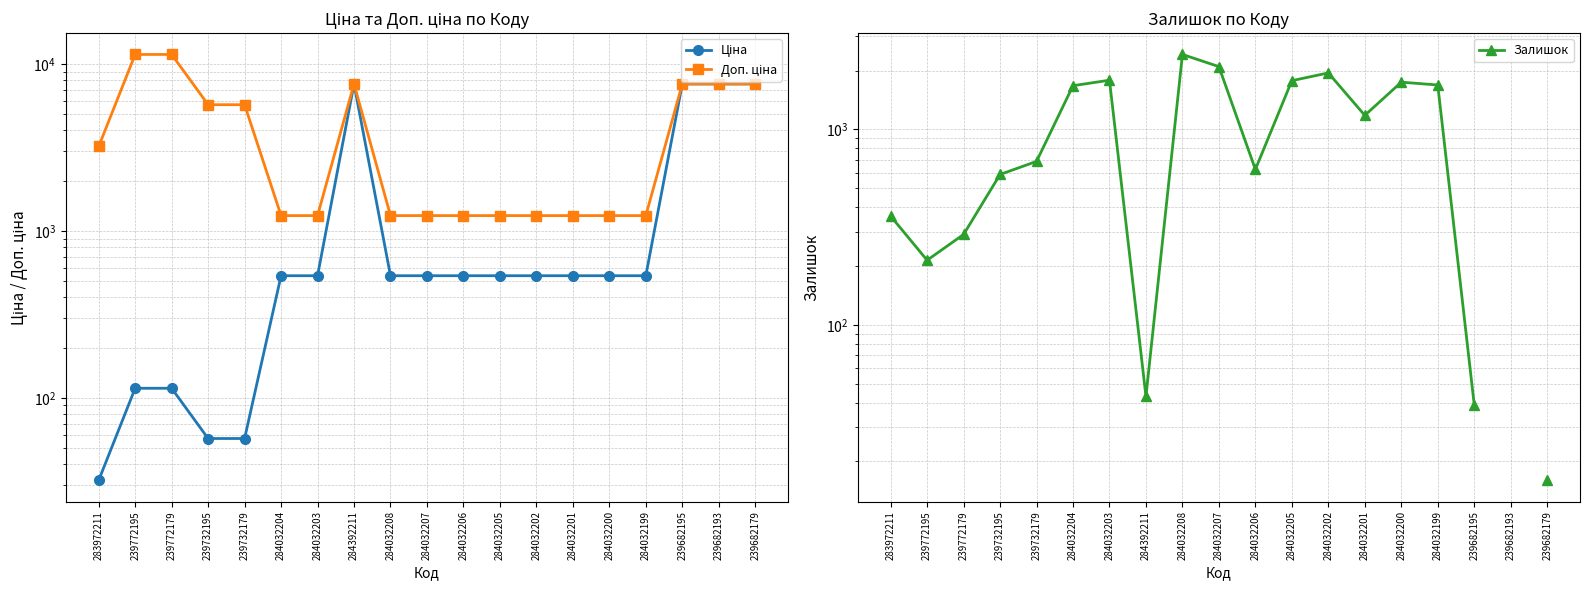

What is the sum of the Залишок values at 284032208 and 284032200?

4164.0